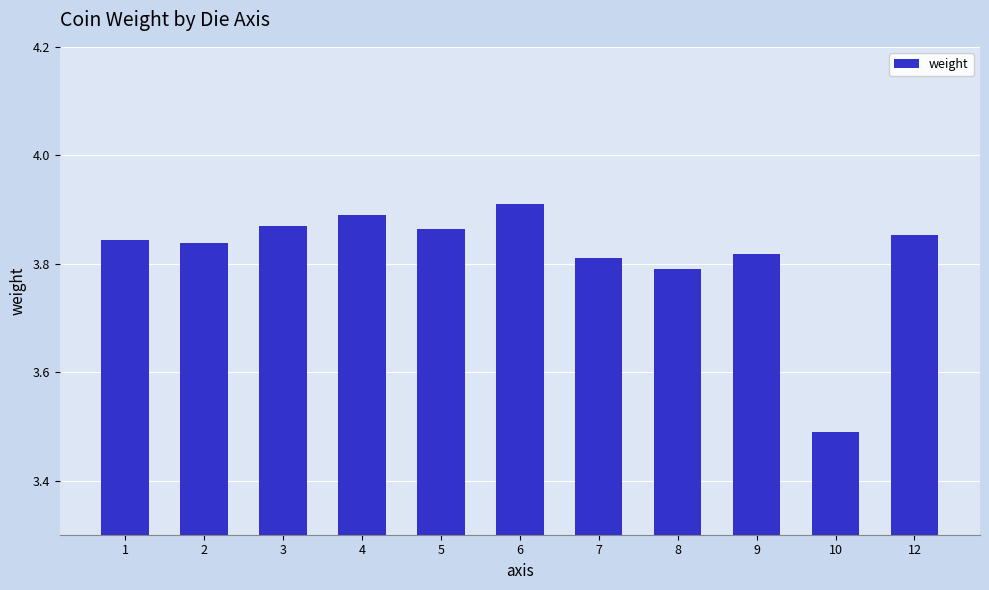

What is the difference between the maximum and minimum values?

0.4